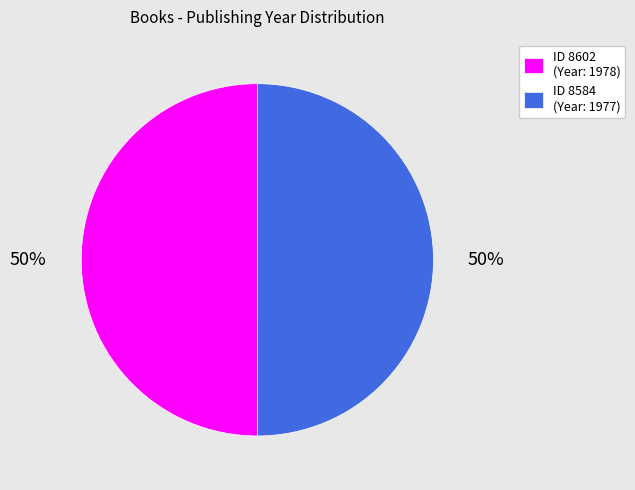

Combined, do ID 8602 (Year: 1978) and ID 8584 (Year: 1977) account for over 50%?

Yes